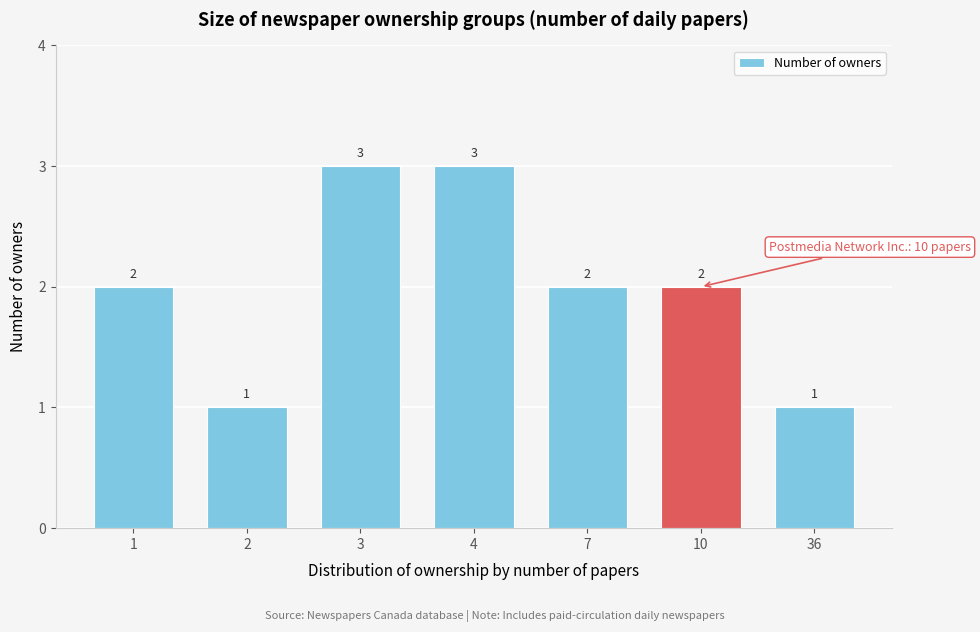

Reading left to right, extract all data points from this chart.

2	1	3	3	2	2	1